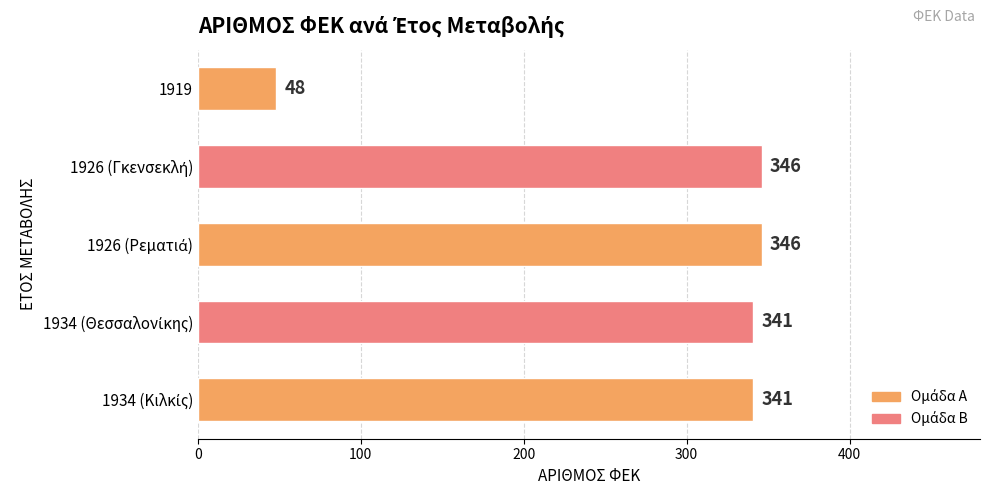

Reading top to bottom, extract all data points from this chart.

48	346	346	341	341